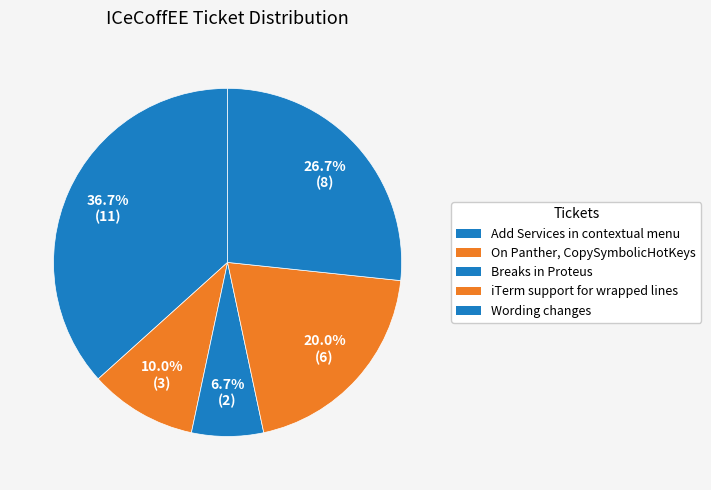

How many slices are in this pie chart?

5